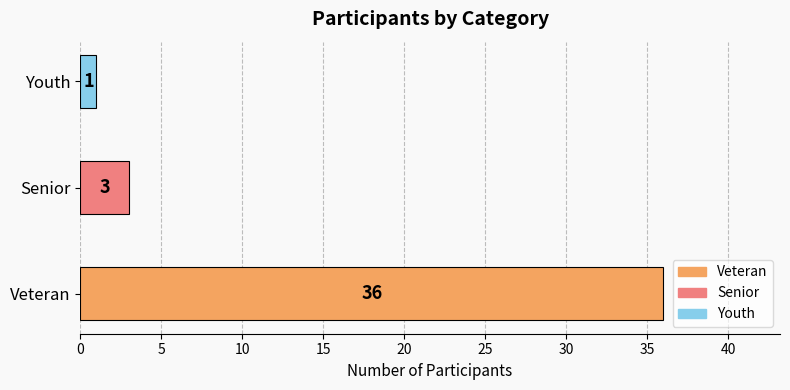

What is the sum of the values at Veteran and Senior?

39